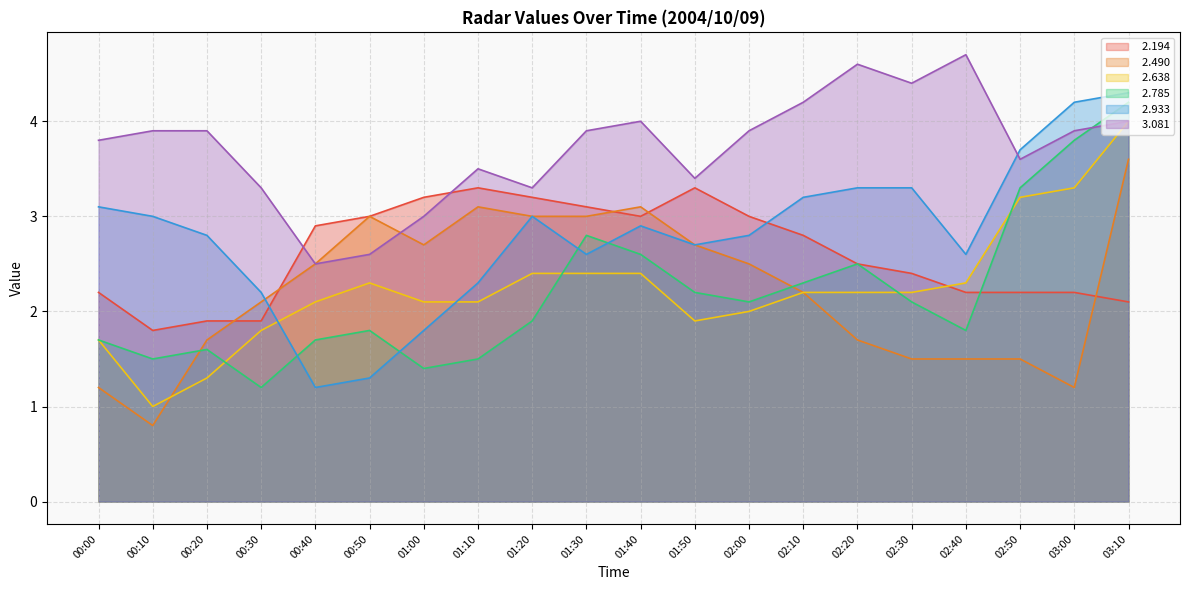

How many distinct data groups are displayed?

6